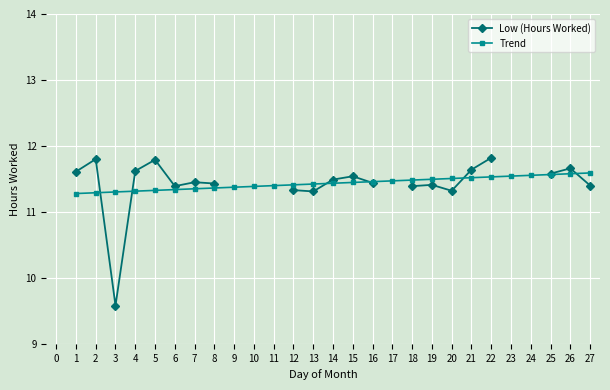

Count the Trend values in the range 11 to 12.

27